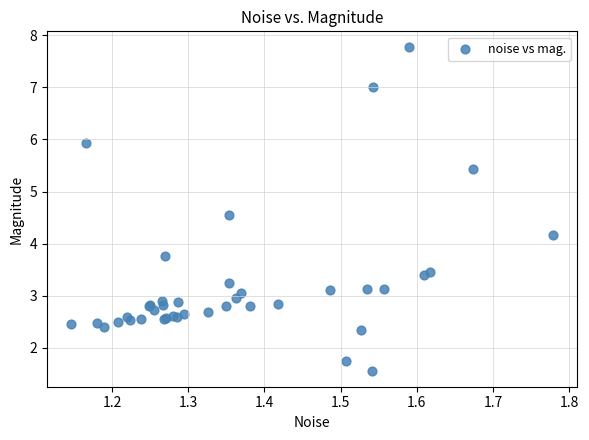

What Y value in the scatter plot is closest to 4?

4.2